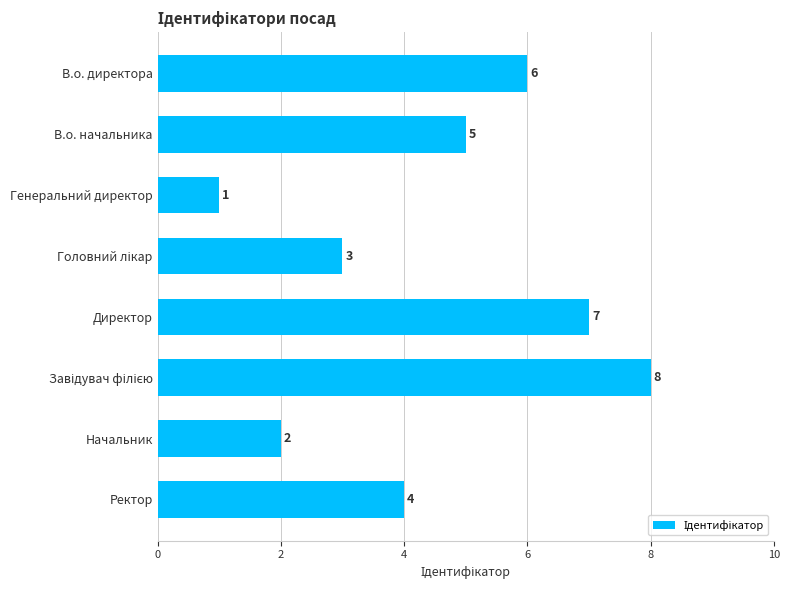

The value at Генеральний директор is 2. True or false?

False